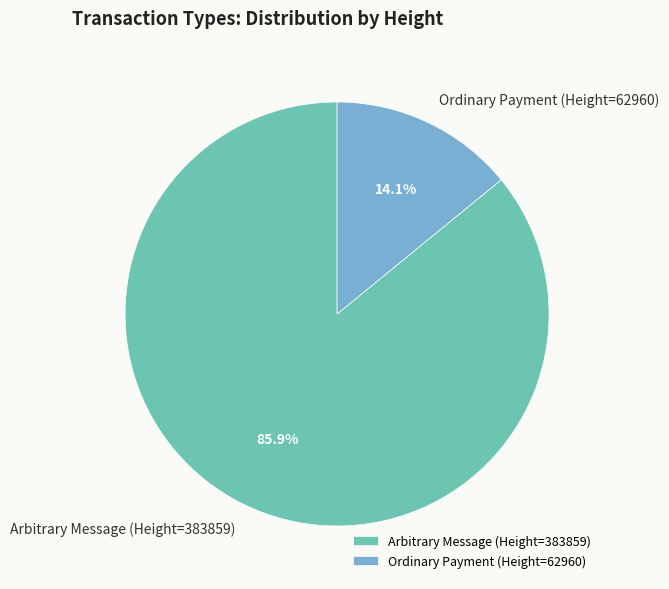

What portion of the pie excludes Arbitrary Message (Height=383859)?

14.1%